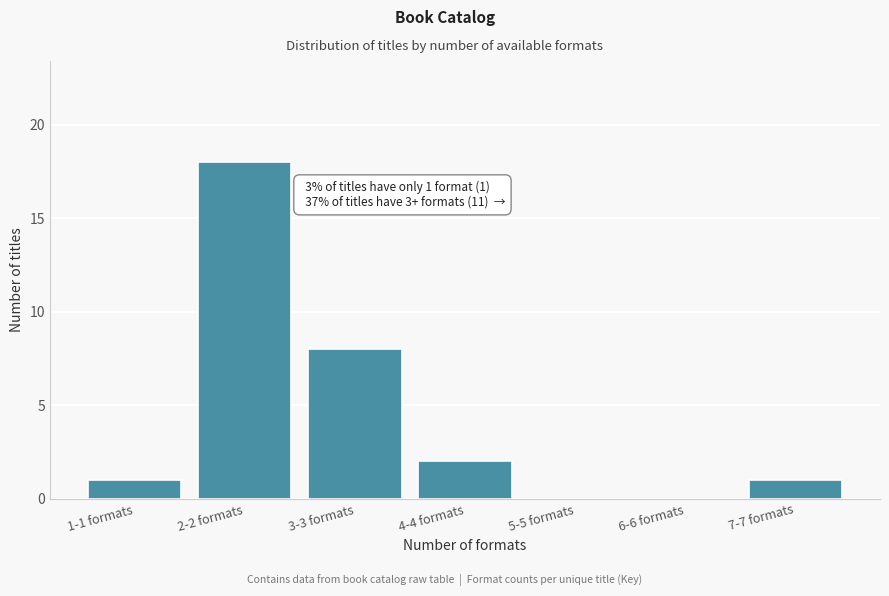

Reading left to right, extract all data points from this chart.

1-1 formats=1	2-2 formats=18	3-3 formats=8	4-4 formats=2	5-5 formats=0	6-6 formats=0	7-7 formats=1